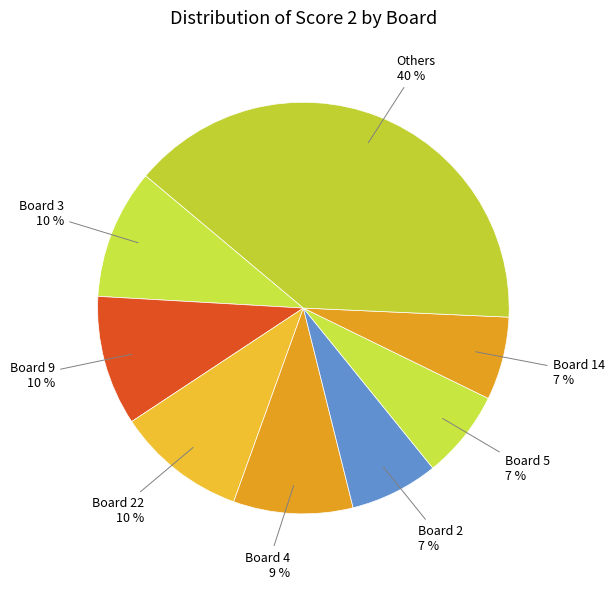

How many segments does this pie chart have?

8